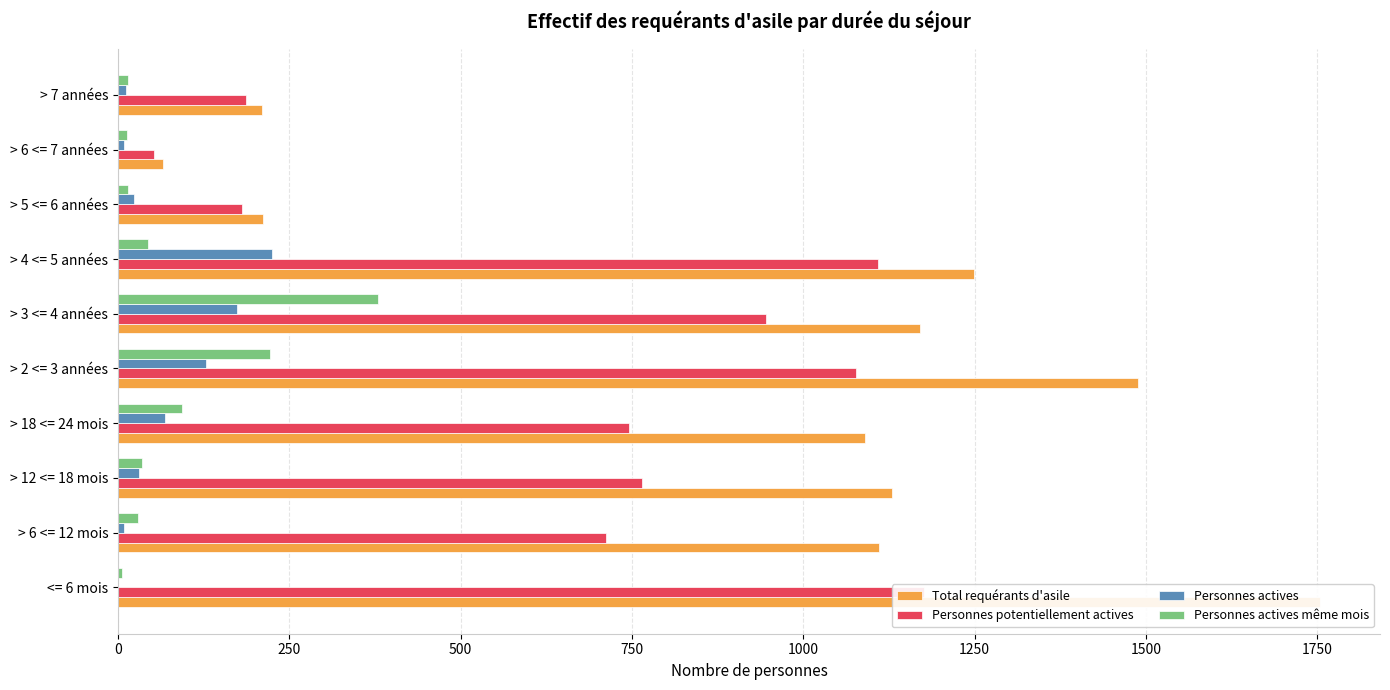

The Personnes potentiellement actives series shows 1044 at > 6 <= 12 mois. True or false?

False